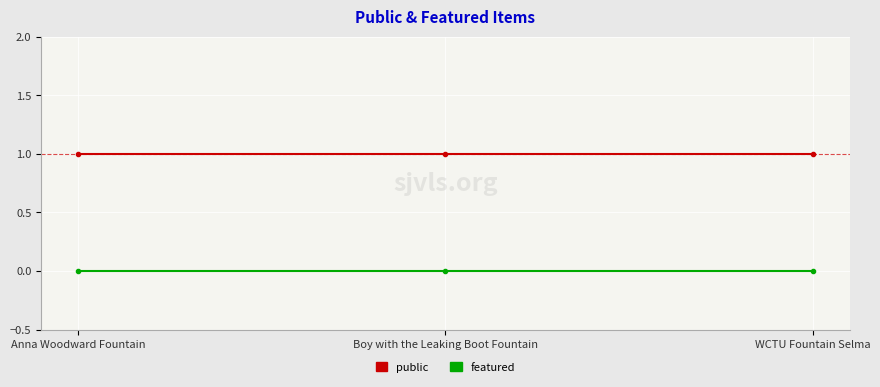

What is the value of the public point at the 1st from the left?

1